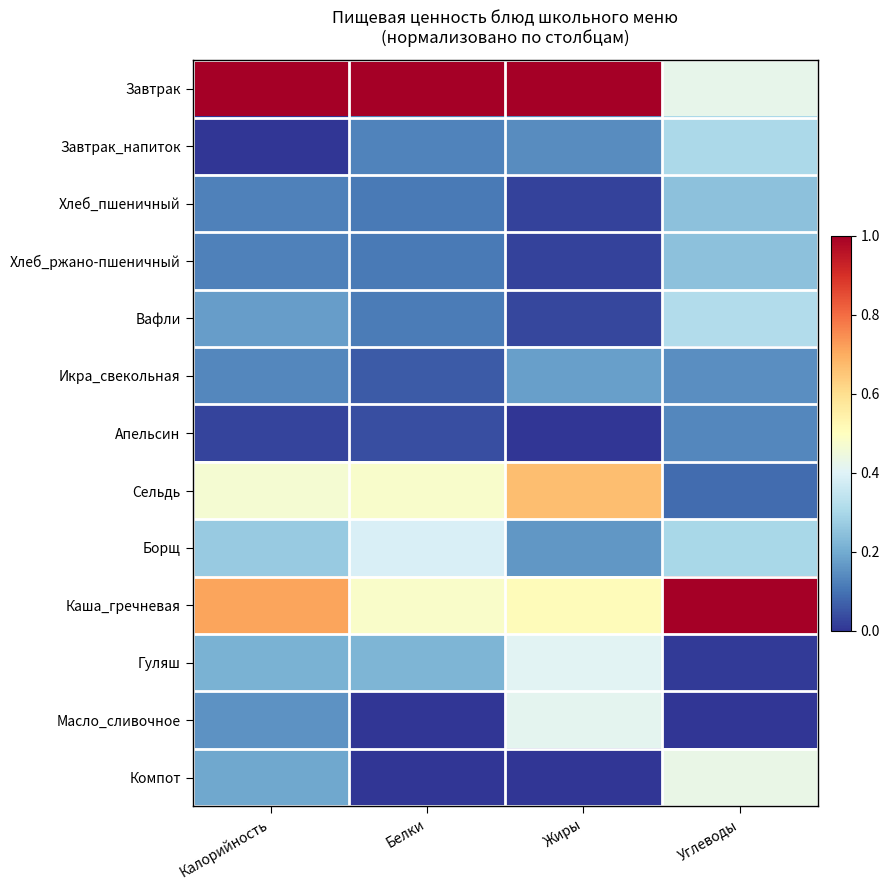

Rank the series at Калорийность from lowest to highest value.

Завтрак_напиток, Апельсин, Хлеб_пшеничный, Хлеб_ржано-пшеничный, Икра_свекольная, Масло_сливочное, Вафли, Компот, Гуляш, Борщ, Сельдь, Каша_гречневая, Завтрак